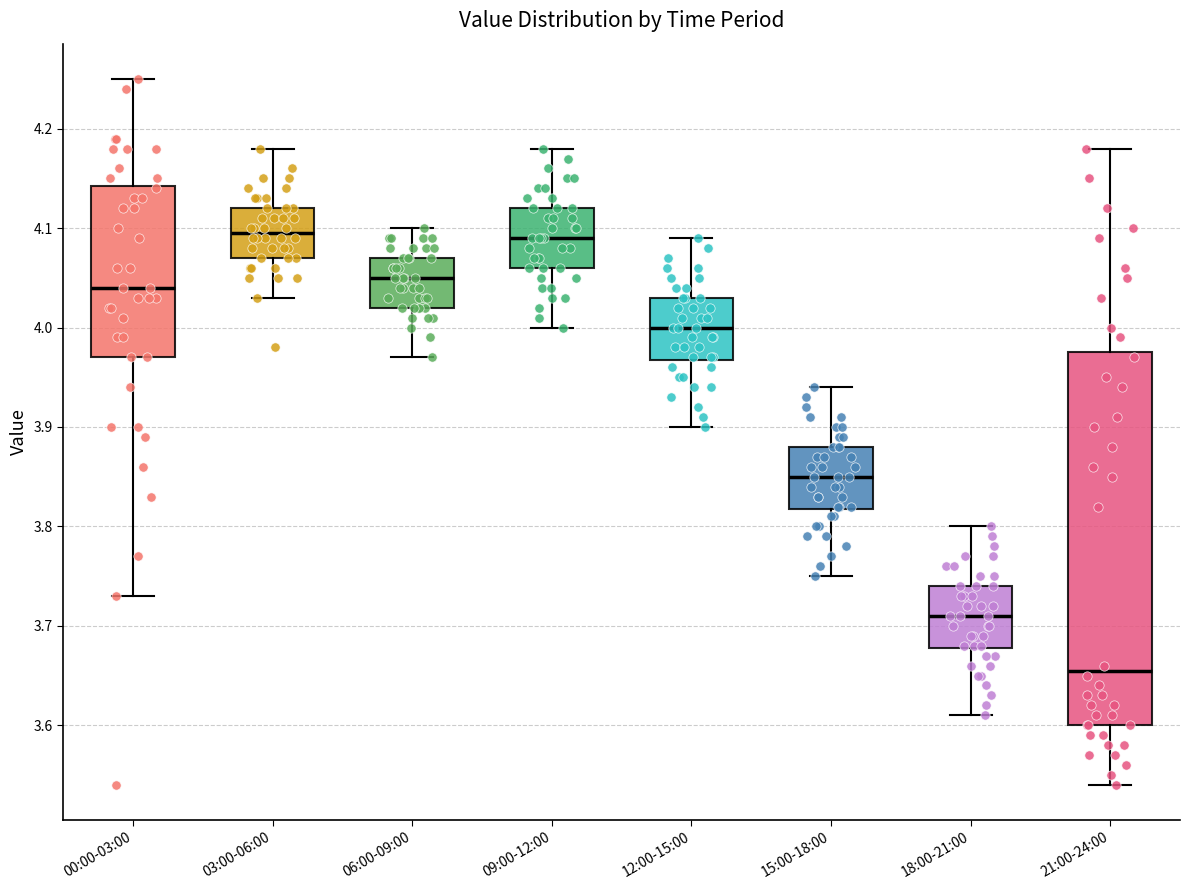

Reading left to right, read every box against the y-axis: the position of its median line, the range the box covers, and the ends of its whiskers. The values are not printed on the chart, so give them approximately, as read against the axis.

00:00-03:00: median 4.04, box 3.97 to 4.14, whiskers 3.73 to 4.25
03:00-06:00: median 4.10, box 4.07 to 4.12, whiskers 4.03 to 4.18
06:00-09:00: median 4.05, box 4.02 to 4.07, whiskers 3.97 to 4.10
09:00-12:00: median 4.09, box 4.06 to 4.12, whiskers 4.00 to 4.18
12:00-15:00: median 4.00, box 3.97 to 4.03, whiskers 3.90 to 4.09
15:00-18:00: median 3.85, box 3.82 to 3.88, whiskers 3.75 to 3.94
18:00-21:00: median 3.71, box 3.68 to 3.74, whiskers 3.61 to 3.80
21:00-24:00: median 3.66, box 3.60 to 3.98, whiskers 3.54 to 4.18